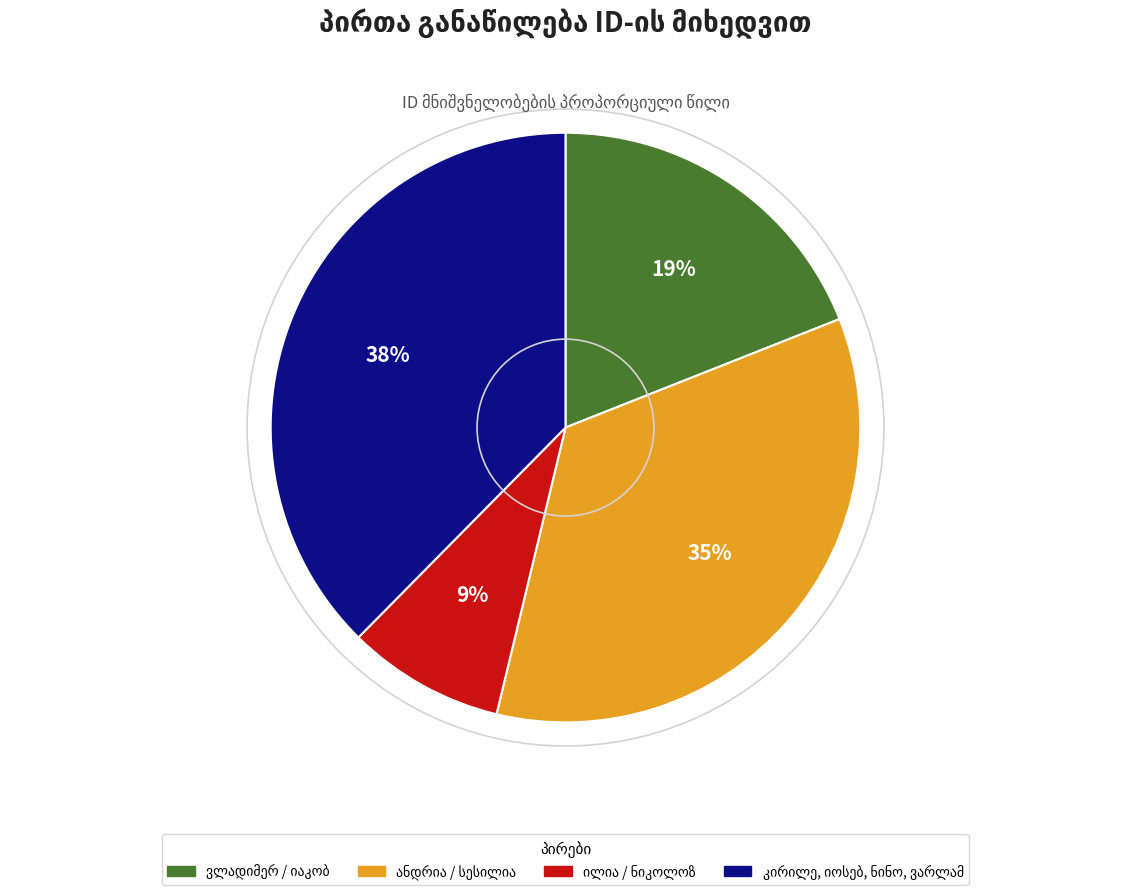

To the nearest percent, what is the difference between the largest and smallest slice percentages?

29%